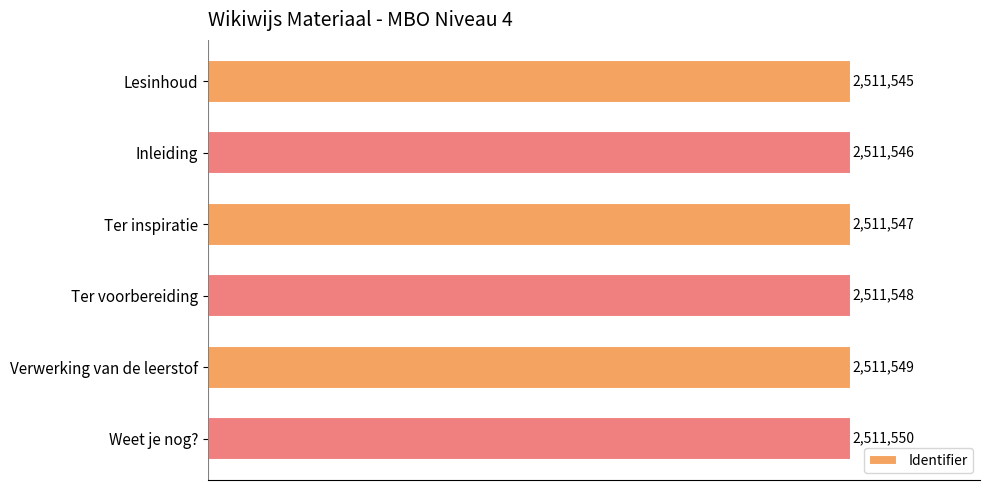

Are the bars horizontal?

Yes